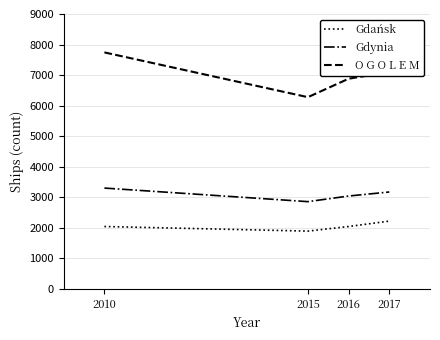

What is the sum of all O G O L E M values?

27998